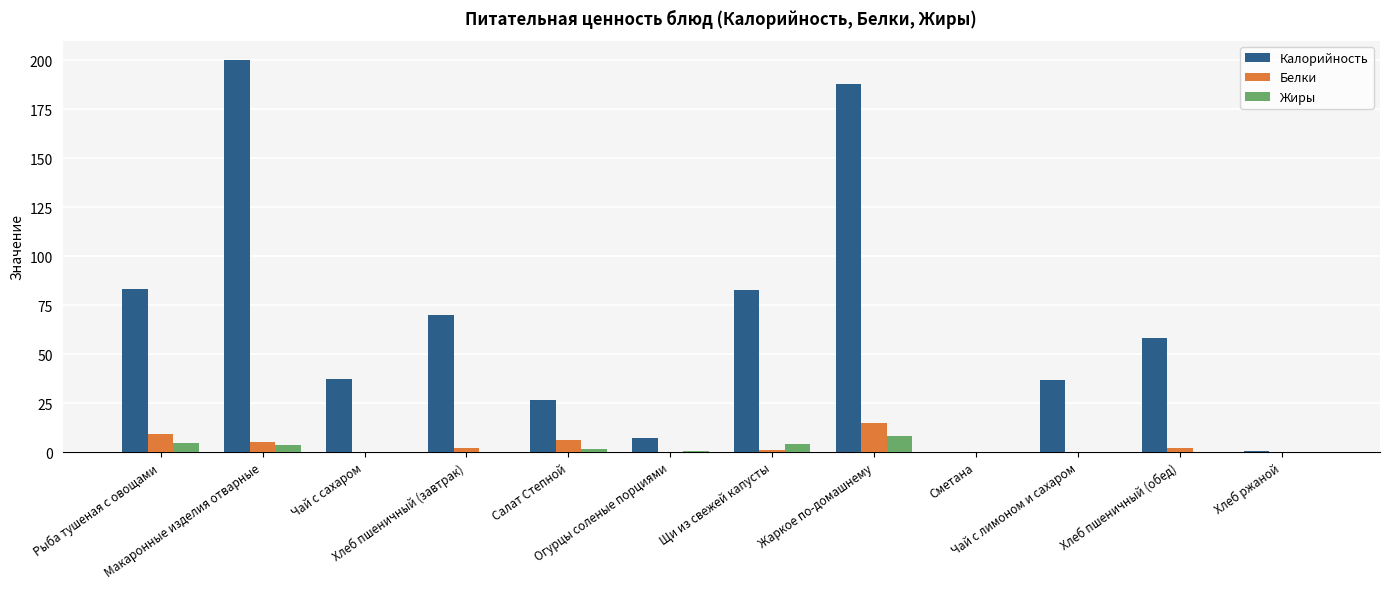

Which series has the largest total across all categories?

Калорийность